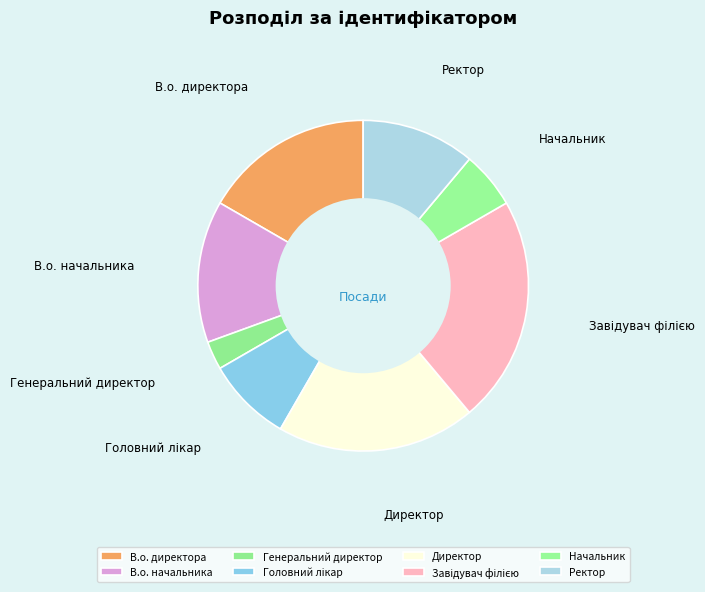

How many segments does this pie chart have?

8